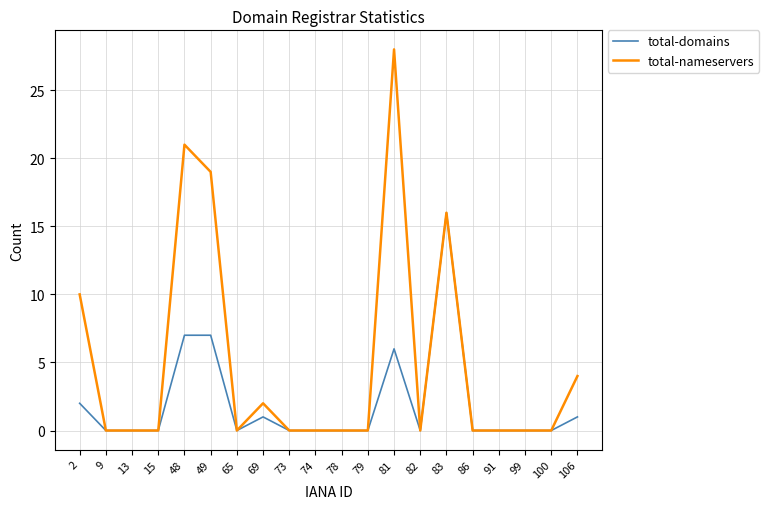

True or false: total-nameservers has a value of 4 at 106.

True